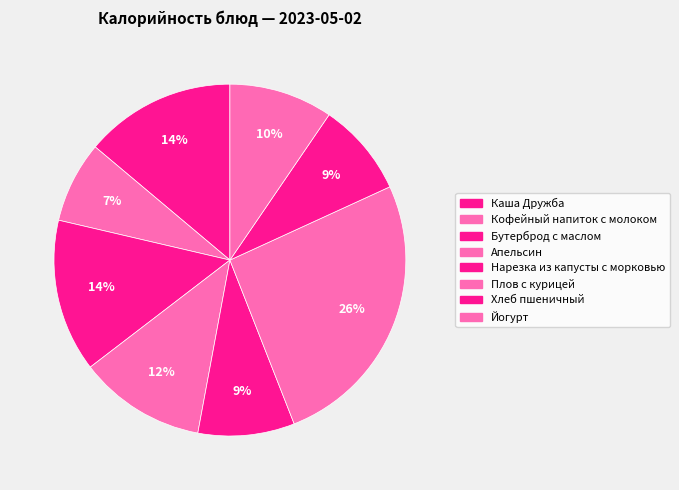

How many segments does this pie chart have?

8